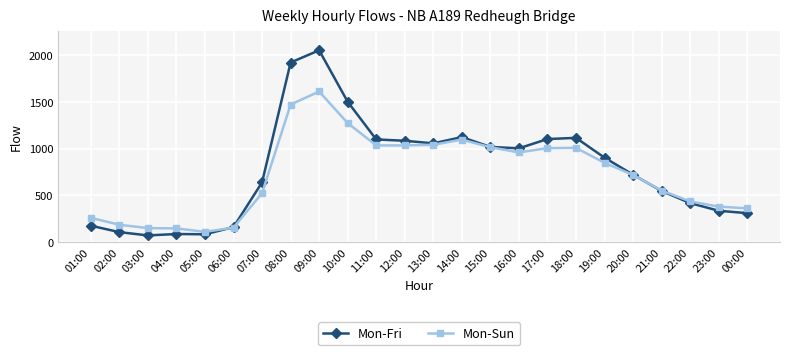

What is the lowest value of the Mon-Fri series?

70